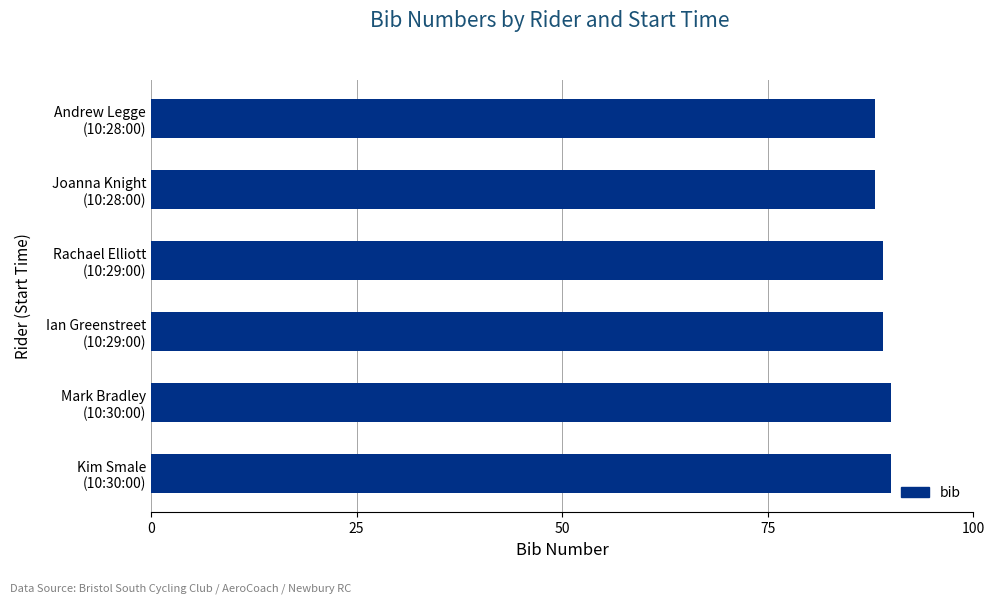

What is the maximum value shown in the chart?

90